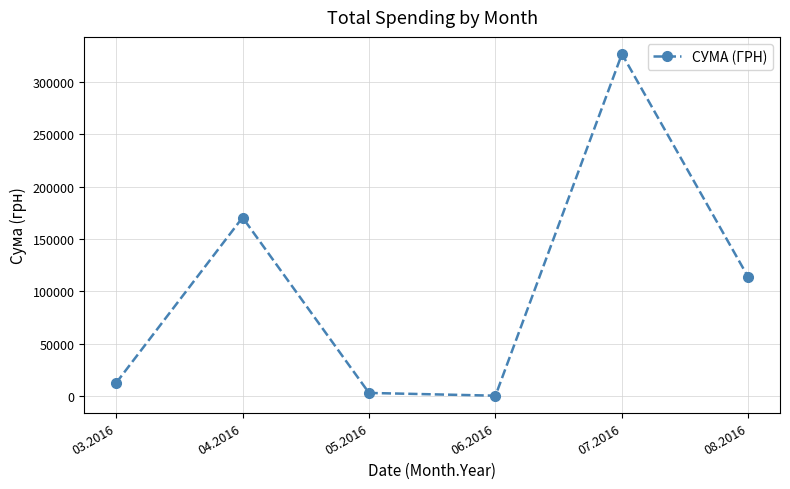

True or false: the data has more than 0 interior local peaks.

True